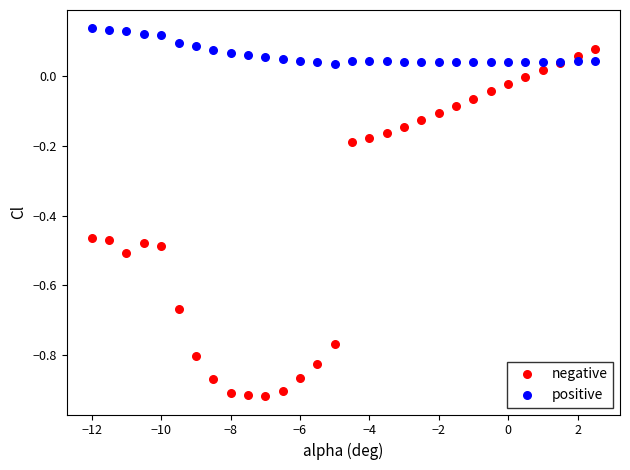

Which series contains the highest Y value?

positive